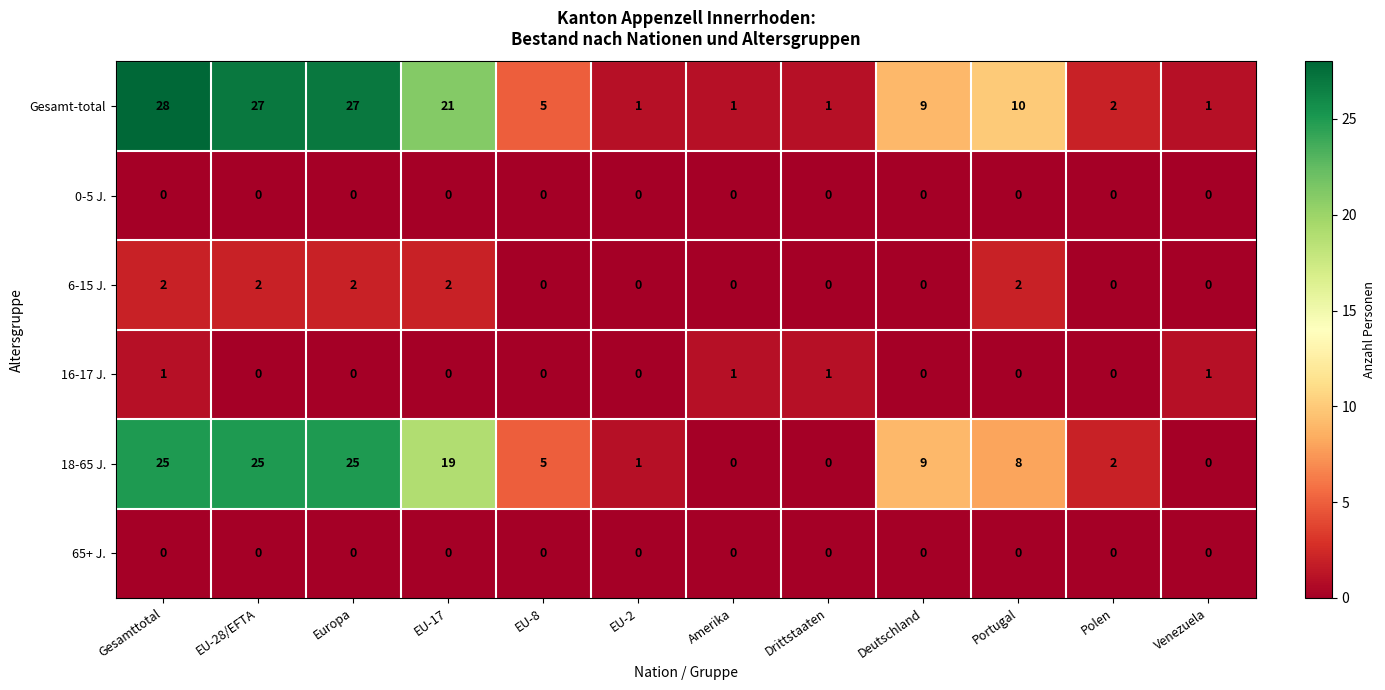

The value of 6-15 J. at EU-17 is 2. True or false?

True